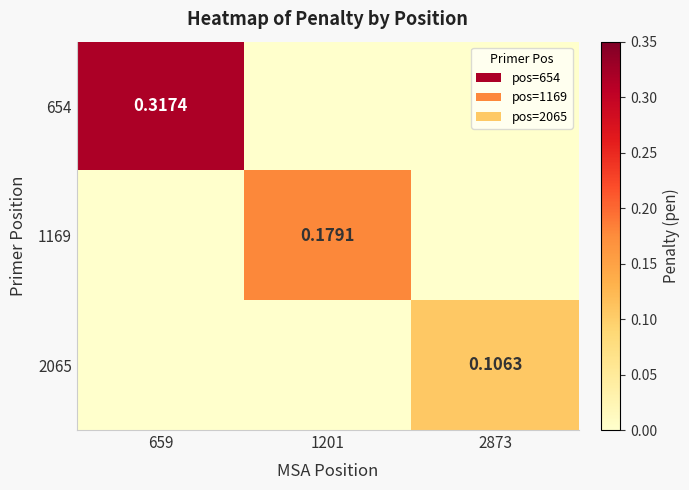

At which category is the sum across all series the highest?

659